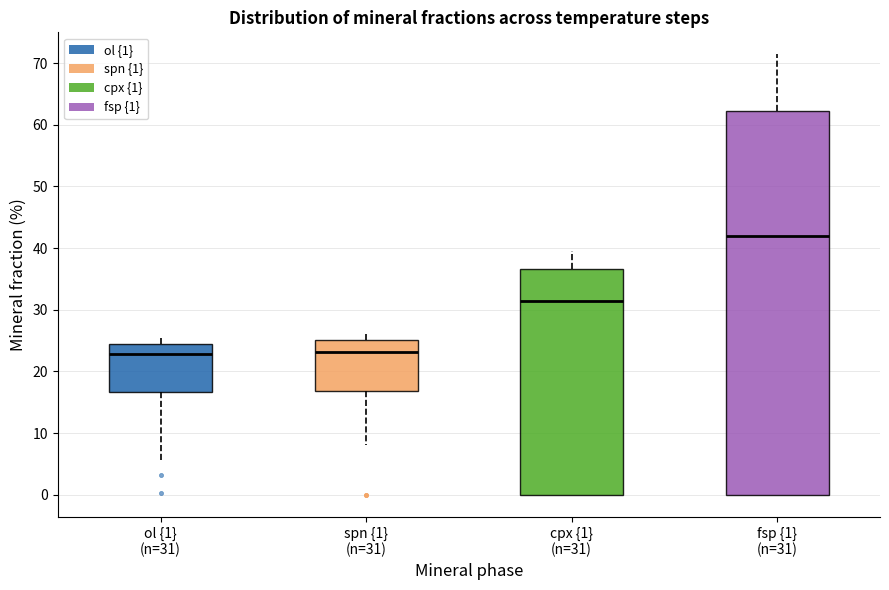

Where is the lower edge of the box for fsp {1} (n=31) on the y-axis? The values are not printed on the chart, so give them approximately, as read against the axis.

0